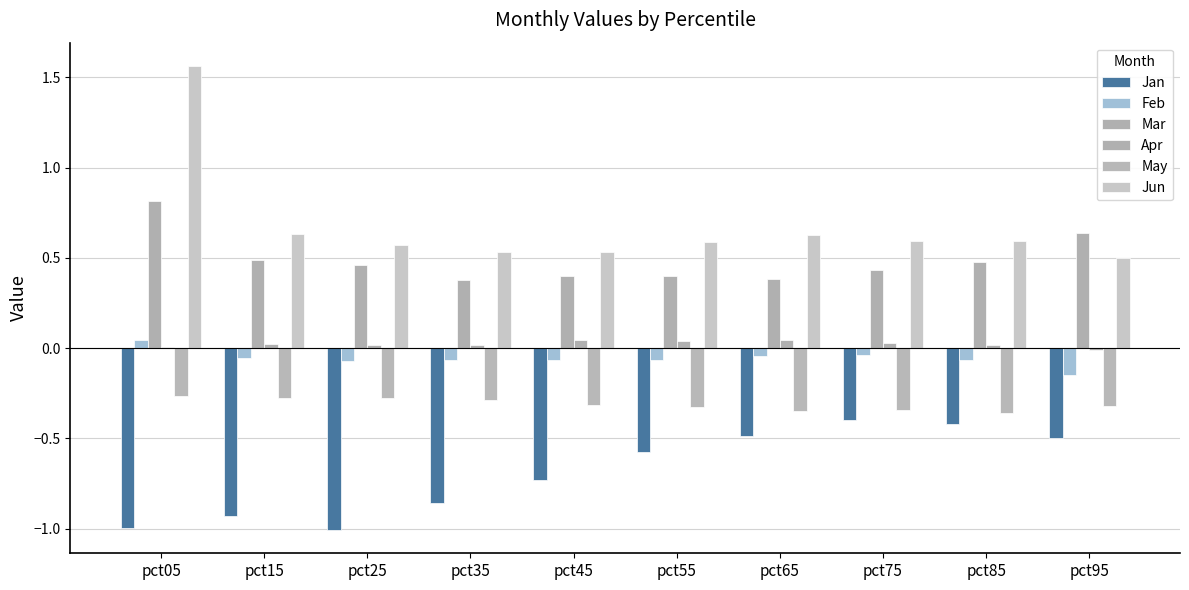

At which category is the sum across all series the highest?

pct05